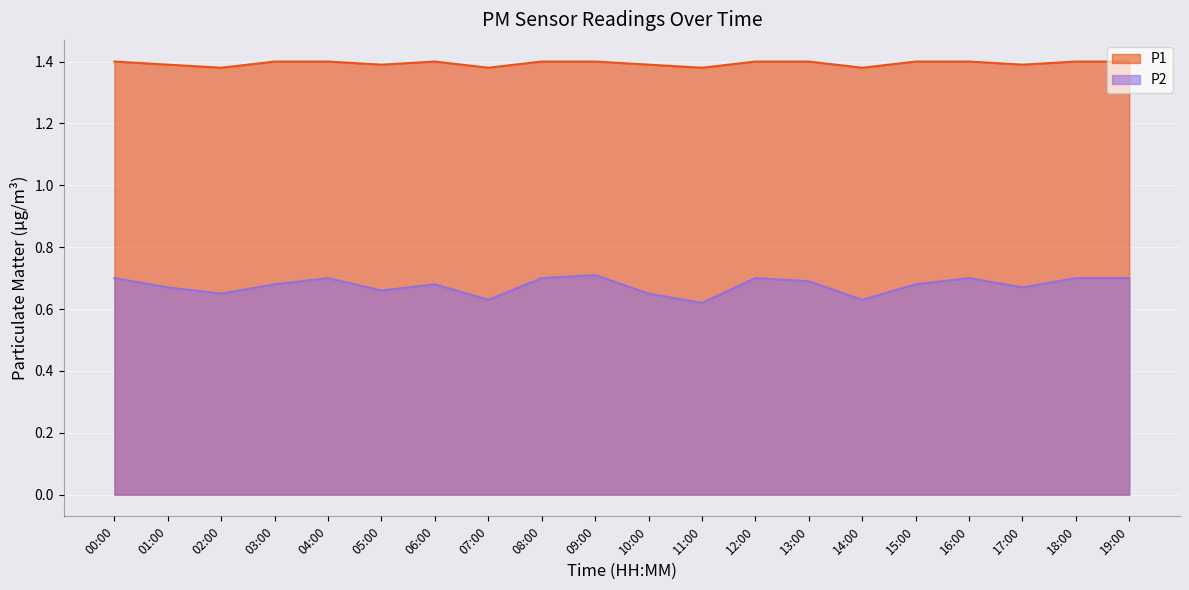

Rank the series by their maximum value, from highest to lowest.

P1, P2